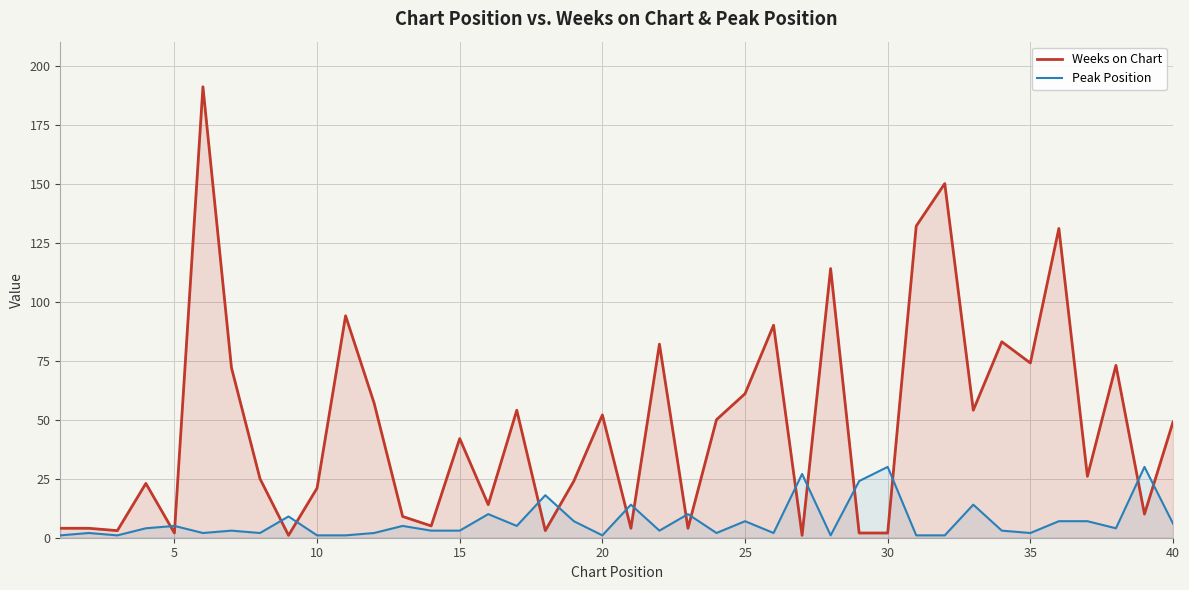

At how many categories does at least one series exceed 47?

19